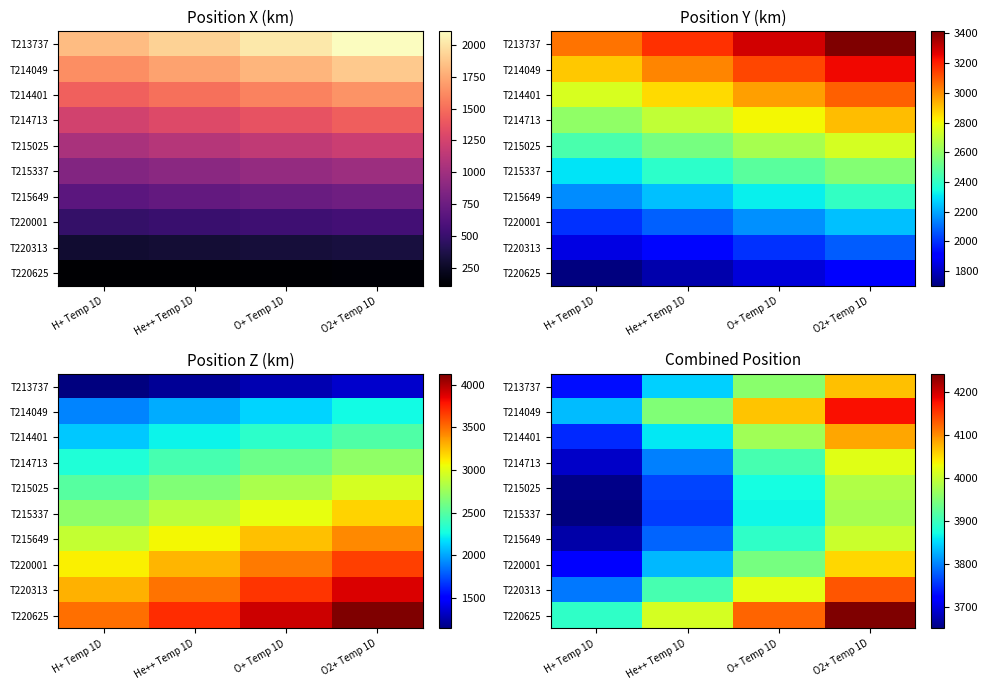

What is the difference between the T215337 values at He++ Temp 1D and H+ Temp 1D?

109.5